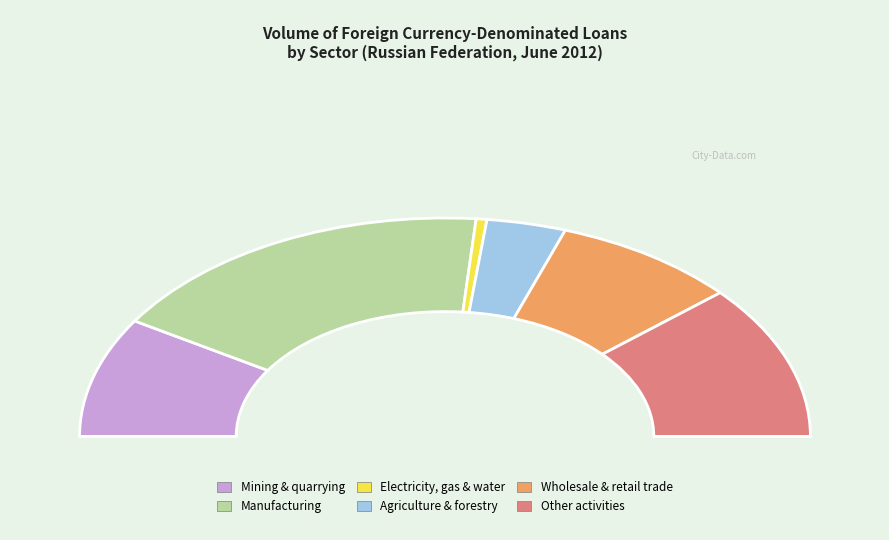

Which slice is the smallest?

Electricity, gas & water